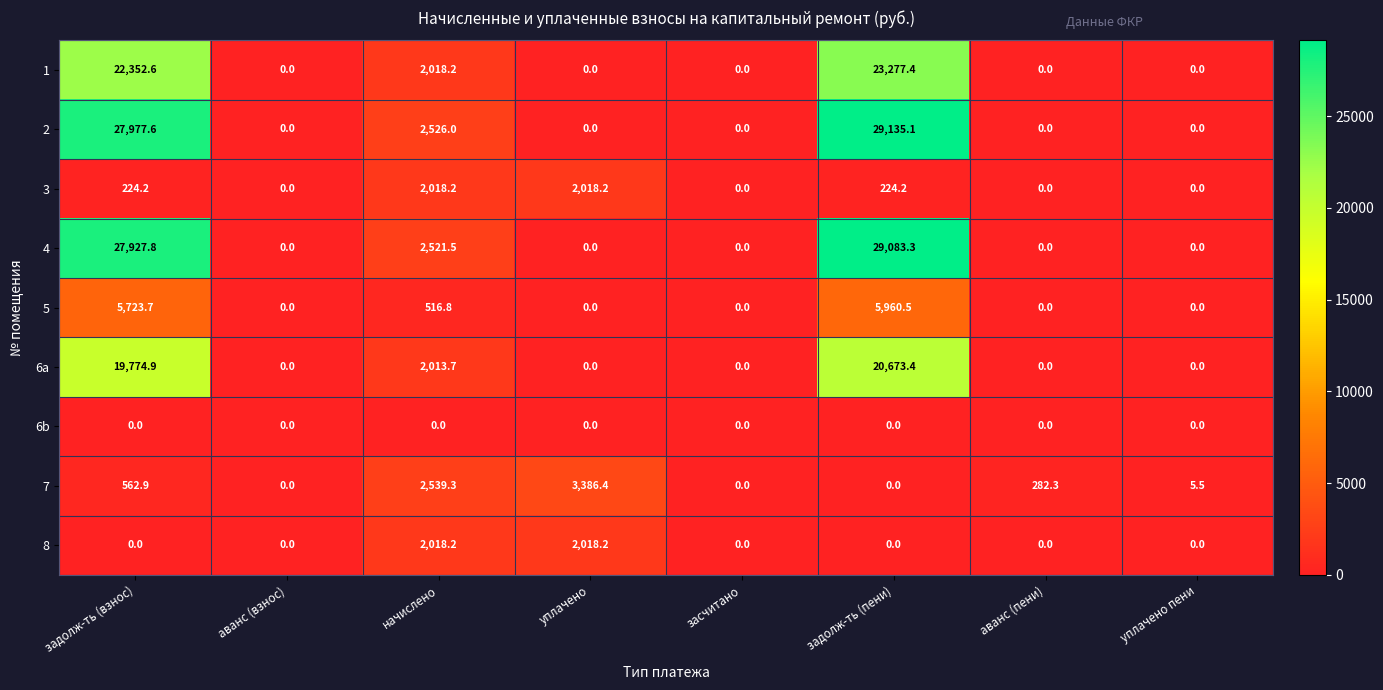

What is the sum of the 5 values at начислено and засчитано?

516.8